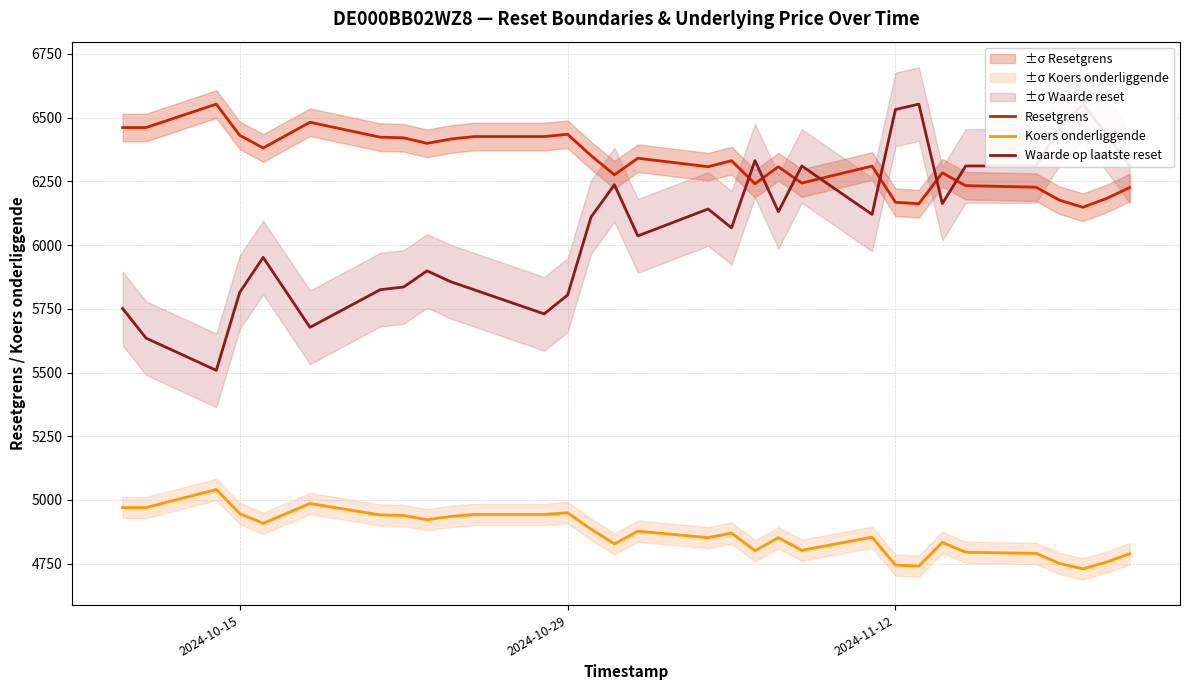

Reading left to right, extract all data points from this chart.

Resetgrens: 6461.4	6461.4	6553.3	6430.7	6381.3	6482.2	6423.6	6421.1	6399.3	6416.1	6426.0	6426.0	6435.0	6351.5	6275.9	6341.1	6307.7	6331.4	6240.8	6307.5	6243.6	6310.2	6168.1	6162.4	6283.6	6233.3	6227.4	6176.6	6148.6	6182.6	6225.8
Koers onderliggende: 4970.3	4970.3	5041.0	4946.7	4908.7	4986.3	4941.2	4939.3	4922.6	4935.4	4943.1	4943.1	4950.0	4885.8	4827.6	4877.8	4852.1	4870.3	4800.6	4852.0	4802.8	4854.0	4744.7	4740.3	4833.5	4794.9	4790.3	4751.2	4729.7	4755.8	4789.1
Waarde op laatste reset: 5751.3	5635.2	5508.6	5814.6	5951.8	5677.4	5825.2	5835.7	5899.0	5856.8	5825.2	5730.2	5804.1	6110.1	6236.7	6036.2	6141.8	6067.9	6331.7	6131.2	6310.6	6120.6	6532.2	6553.3	6162.9	6310.6	6310.6	6458.3	6553.3	6437.2	6310.6